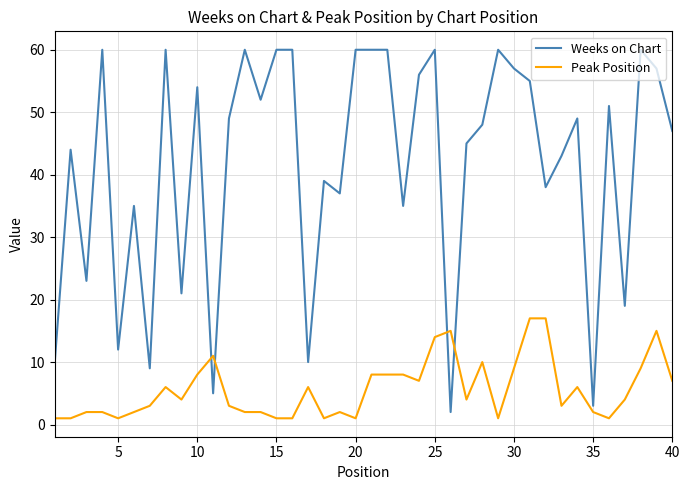

Which series has the largest total across all categories?

Weeks on Chart